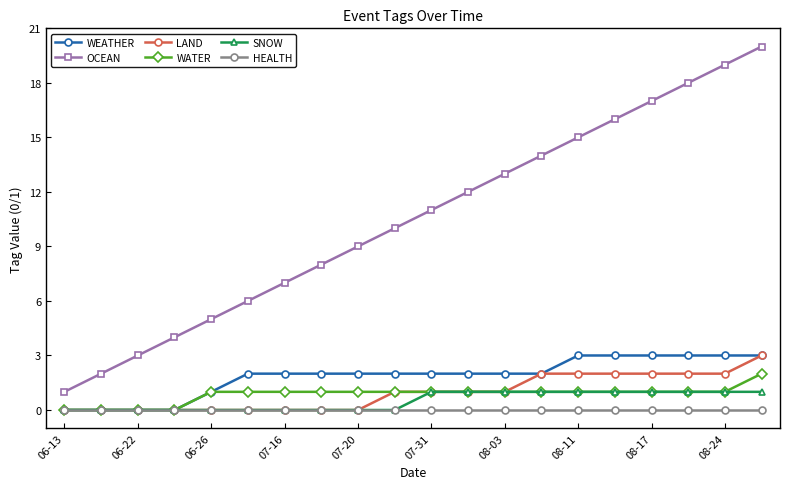

Which series has the largest total across all categories?

OCEAN